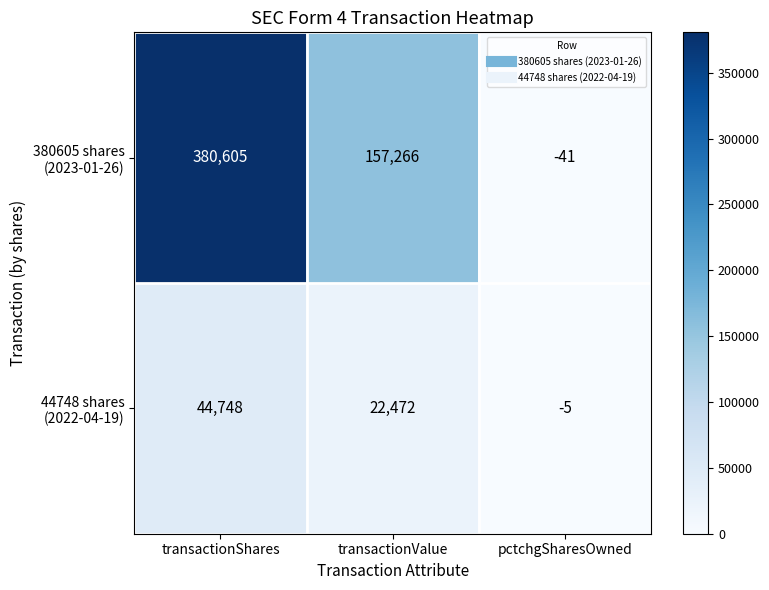

What is the greatest value displayed?

380605